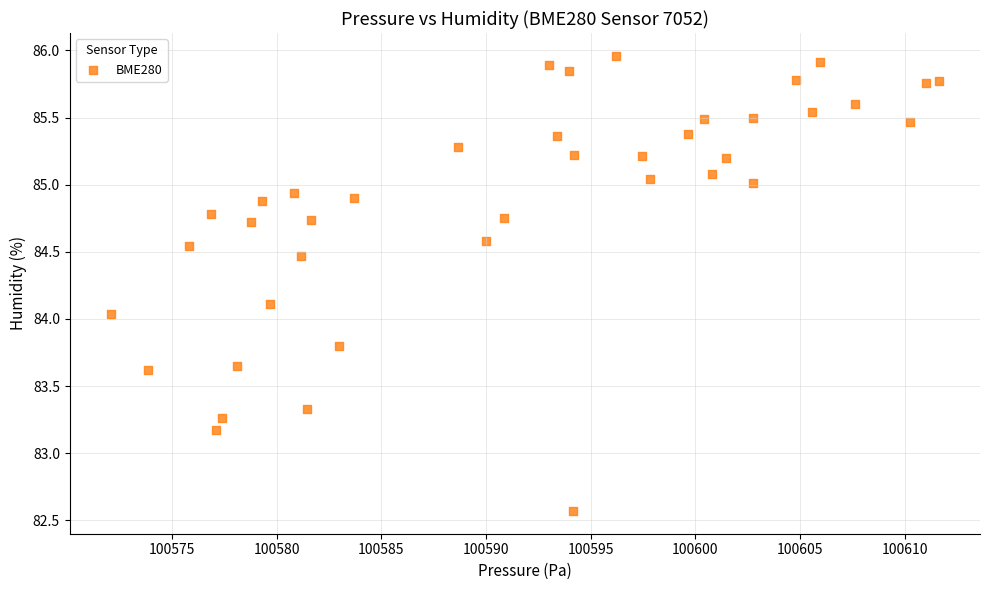

What is the range of Y values (max minus min)?

3.4